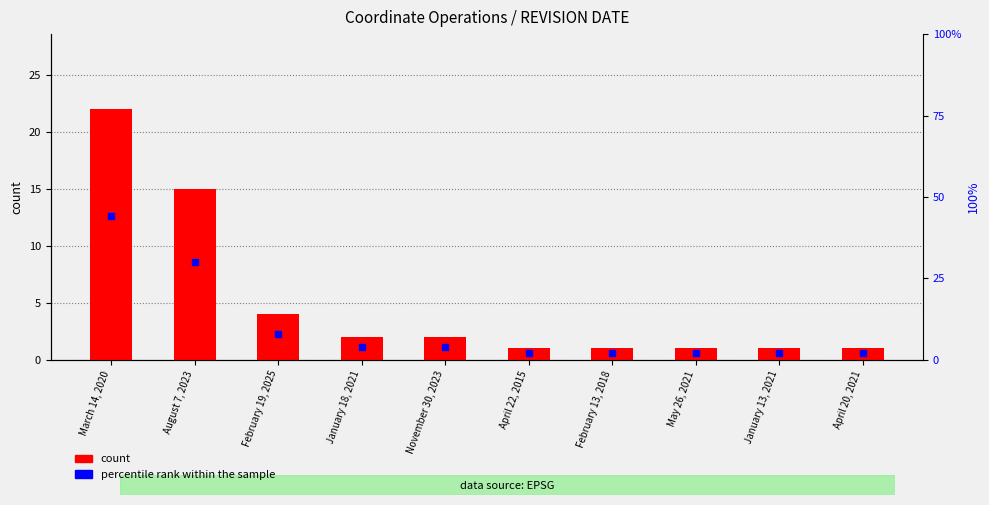

Which category has the lowest value in the percentile rank within the sample series?

April 22, 2015